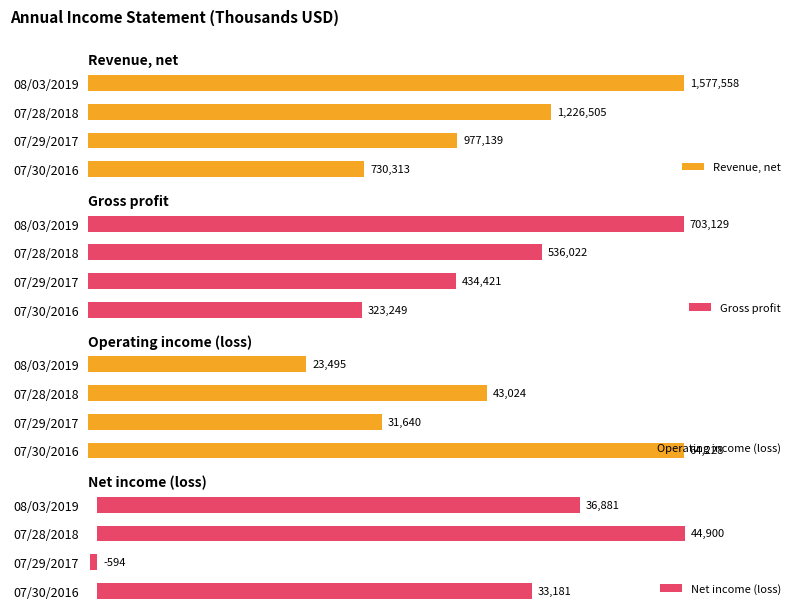

How many data points in Operating income (loss) are above 43024?

1